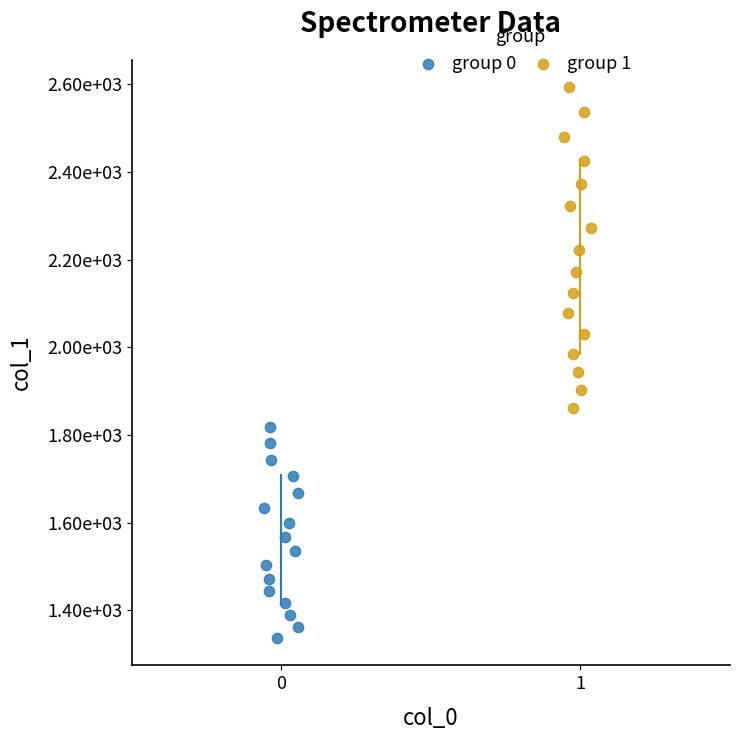

Which series has the widest spread of Y values?

group 1